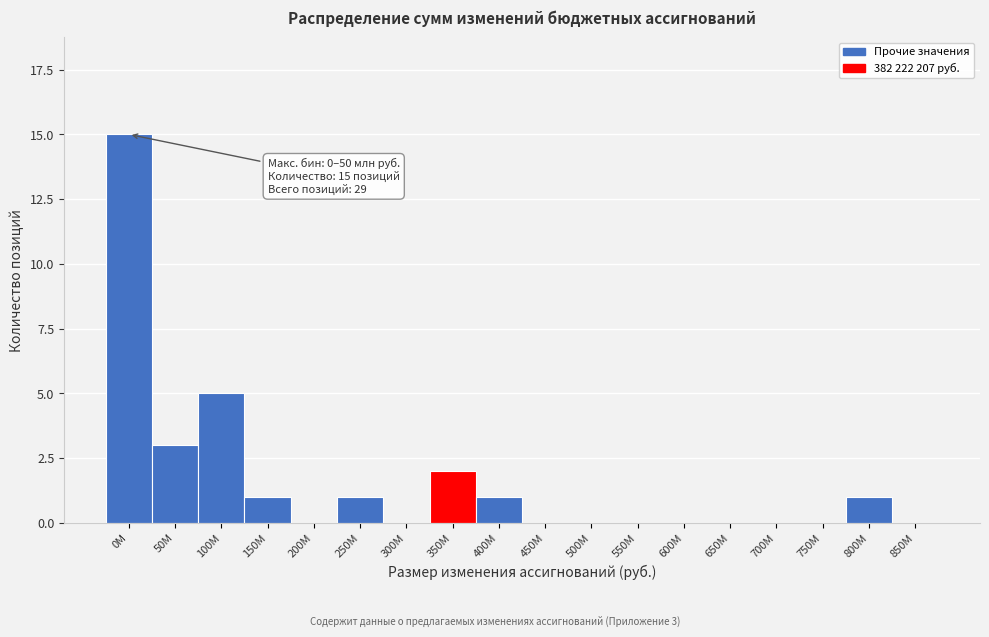

What is the change in value from 200M to 350M?

+2